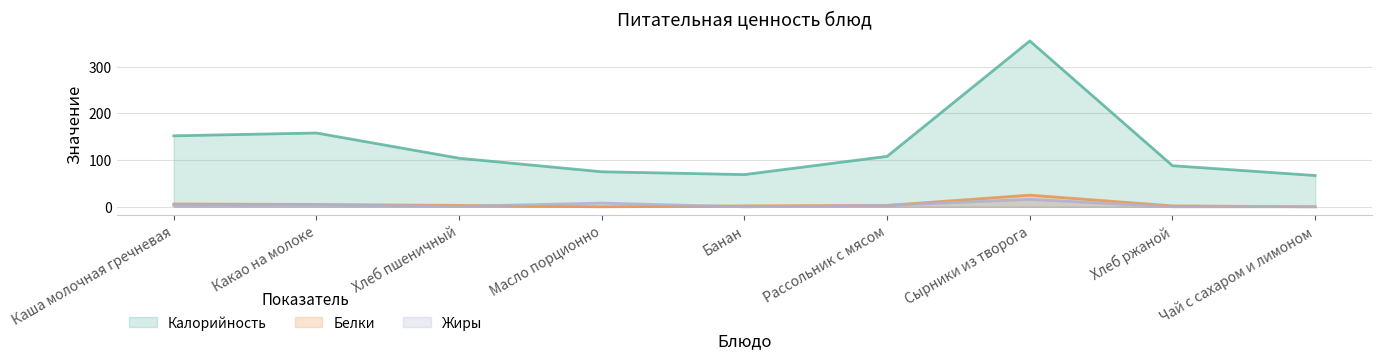

How many interior local valleys does the Калорийность series have?

1